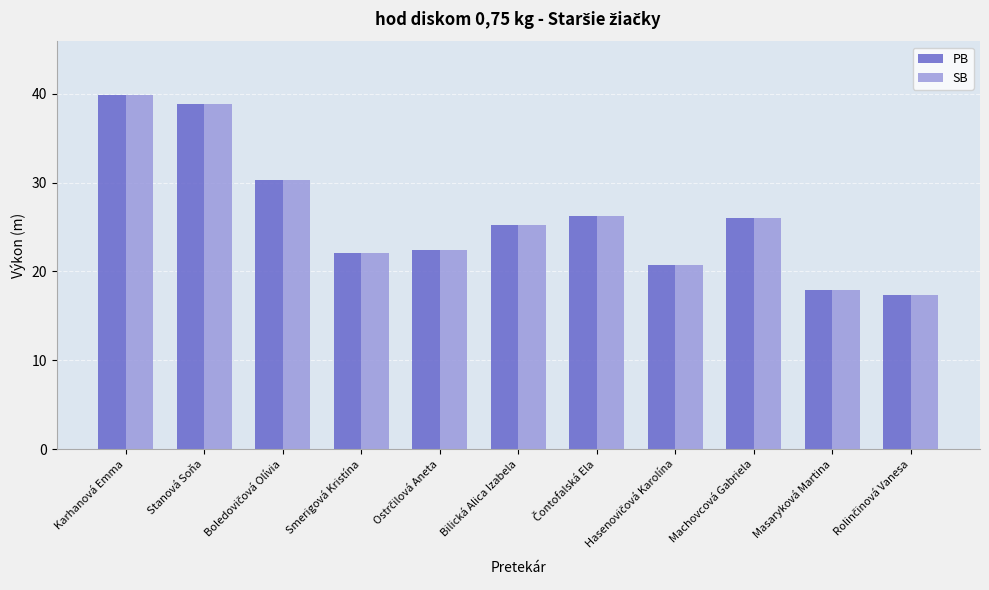

Where does the SB series first go above 25?

Karhanová Emma